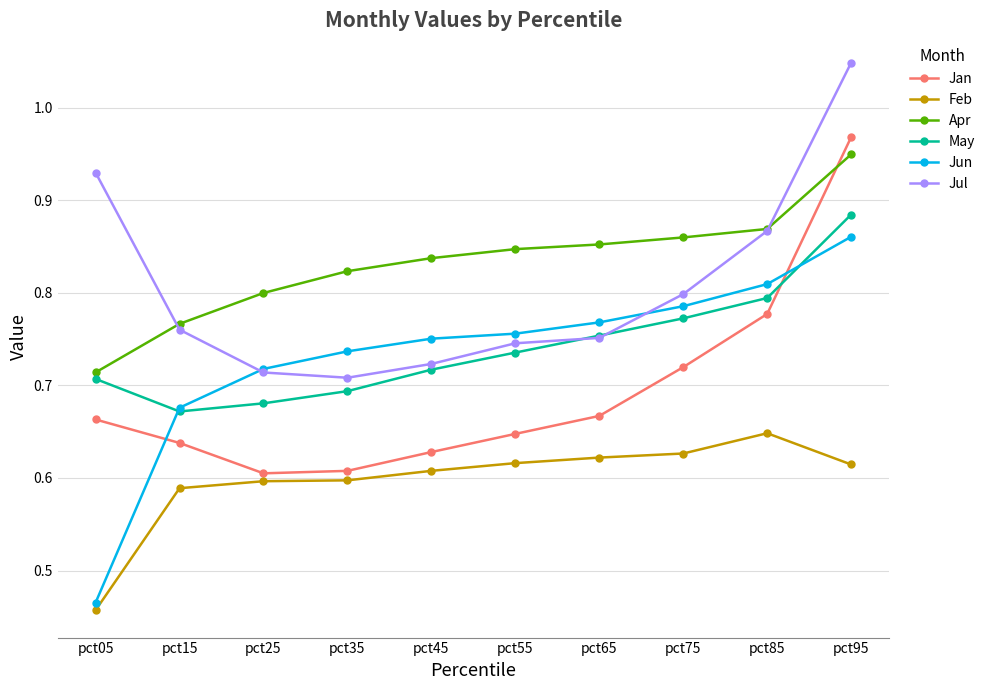

Is it true that Apr equals 0.4 at pct15?

False